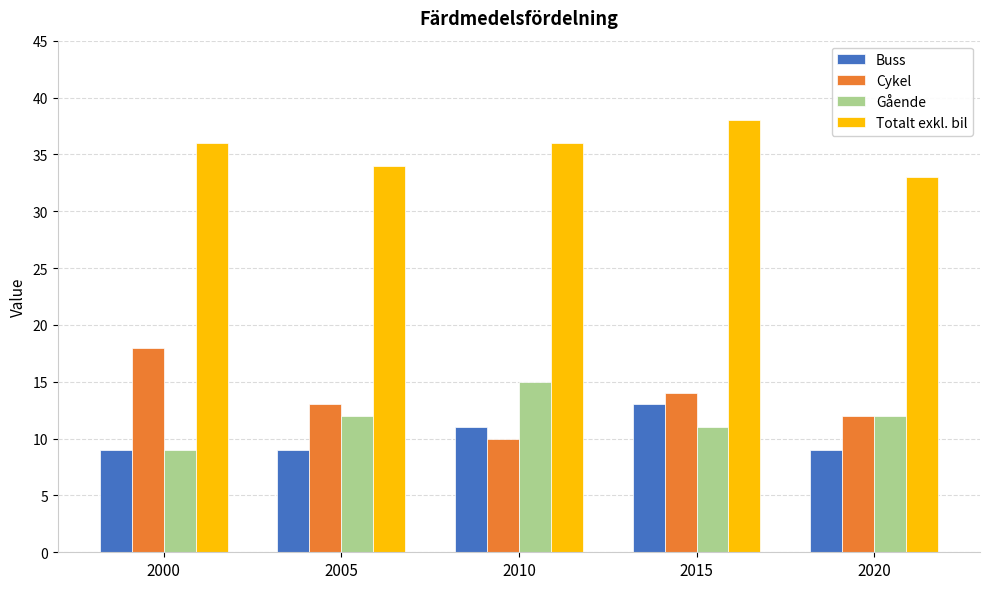

What value does the Buss series have at 2000?

9